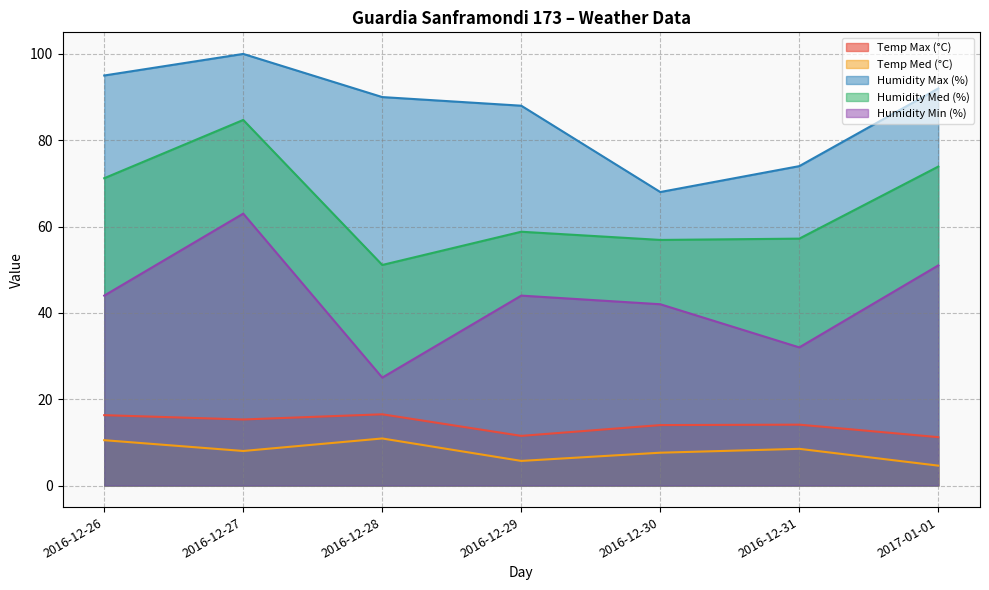

What value does the Temp Max (°C) series have at 2016-12-29?

11.5